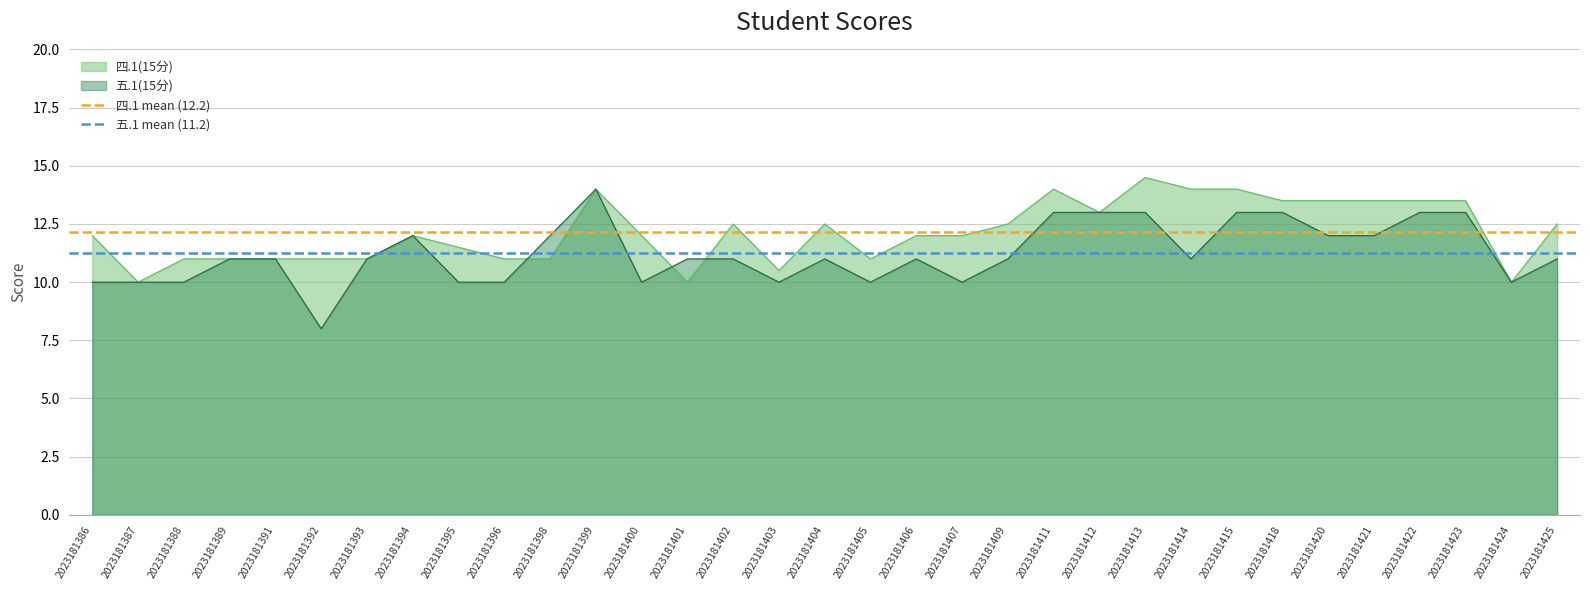

Where is 四.1 mean (12.2) nearest to the value 12?

2023181386